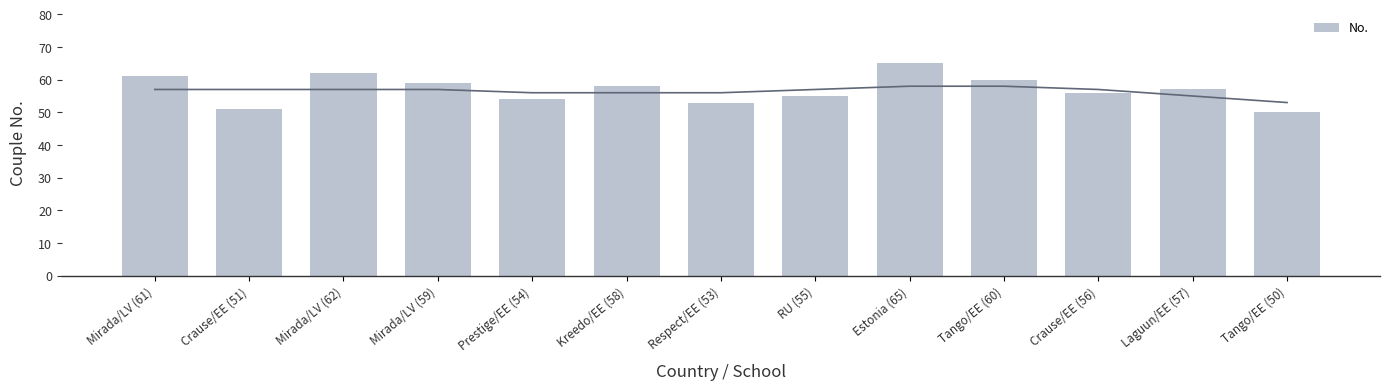

Between Prestige/EE (54) and Tango/EE (60), which is larger?

Tango/EE (60)